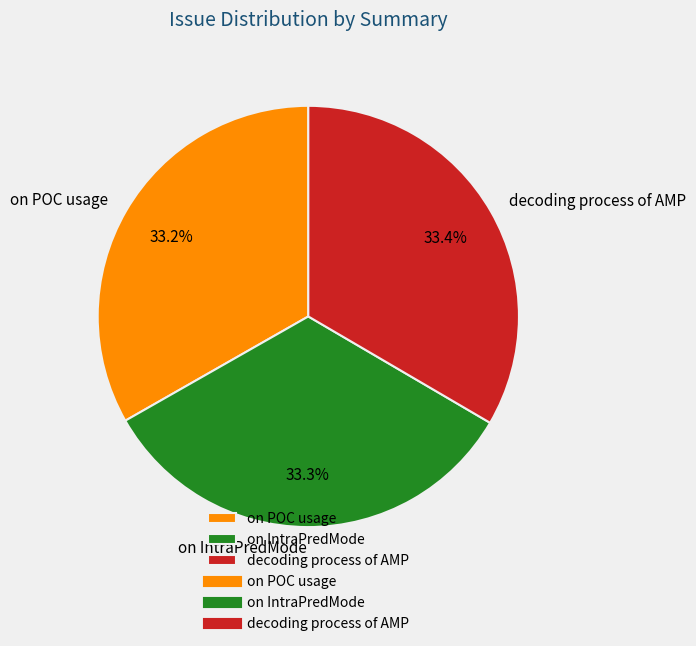

How many segments does this pie chart have?

3